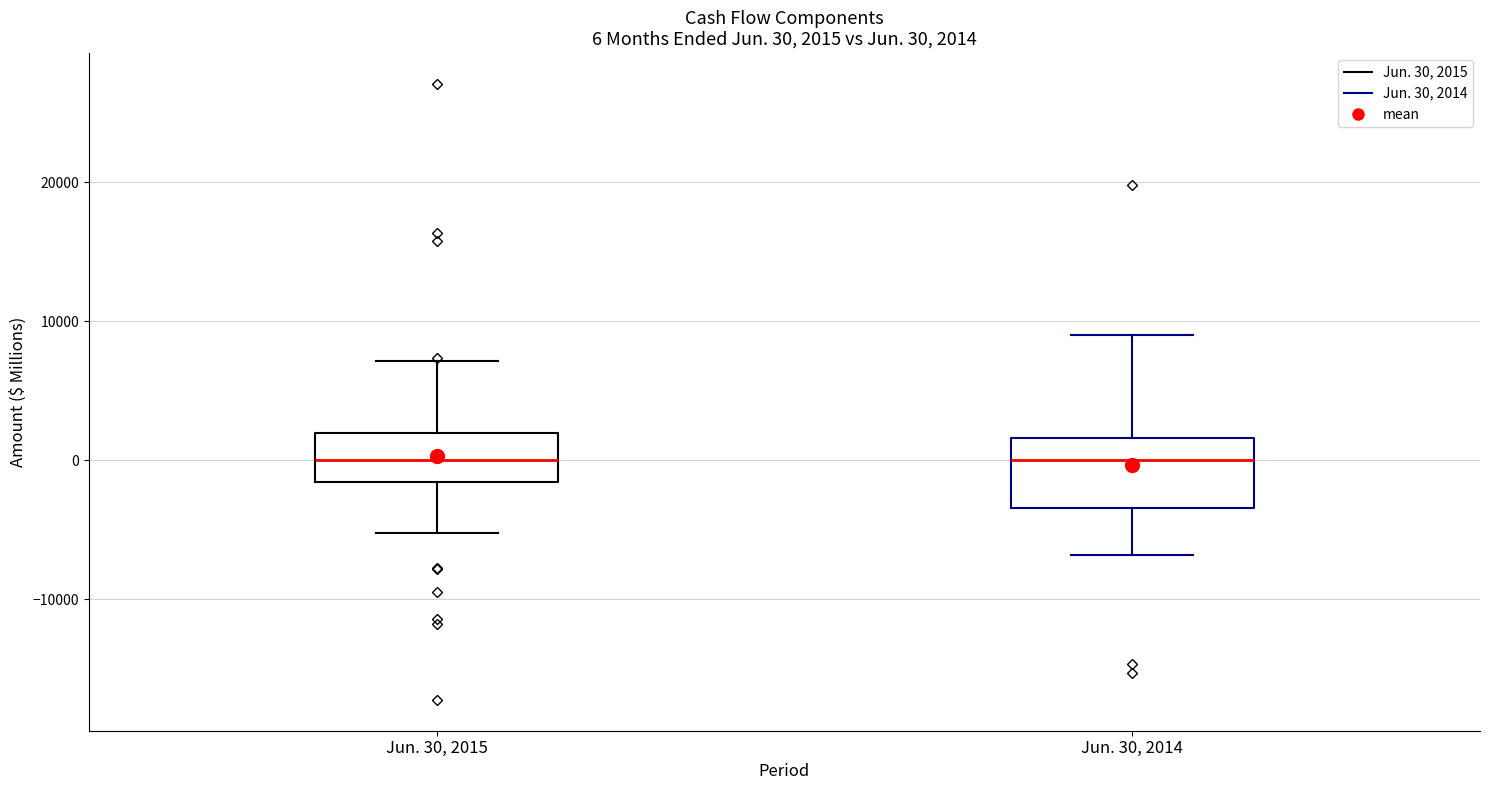

Comparing the boxes themselves (not the whiskers), which one is the tallest?

Jun. 30, 2014